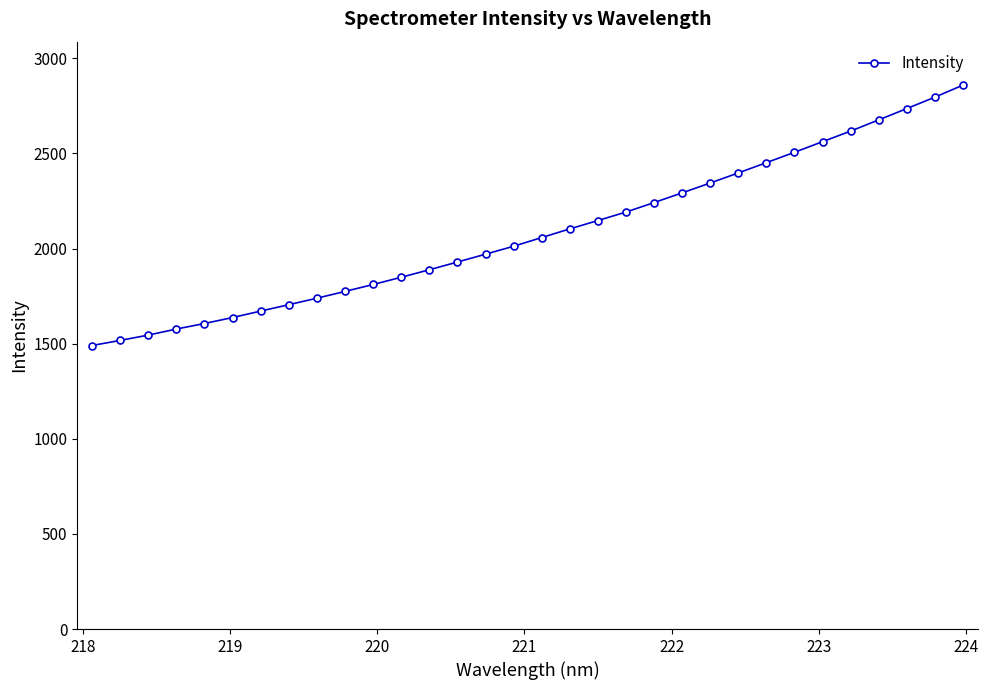

How many lines are shown in the chart?

1